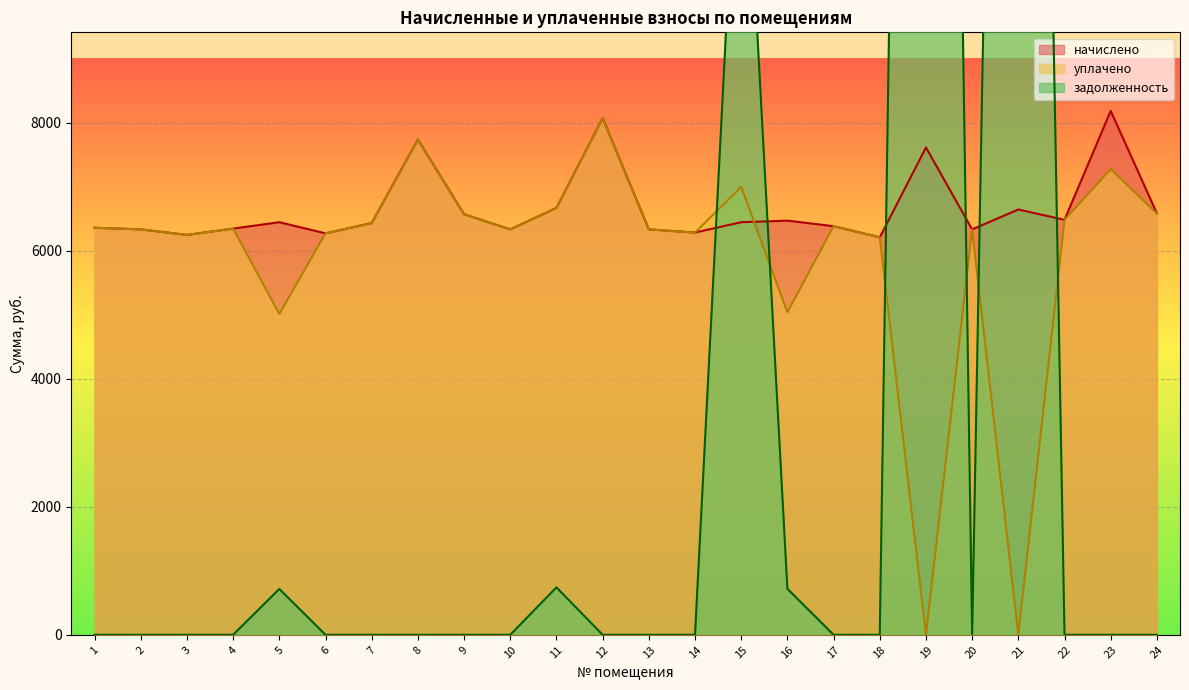

True or false: начислено has a value of 6644.7 at 21.

True